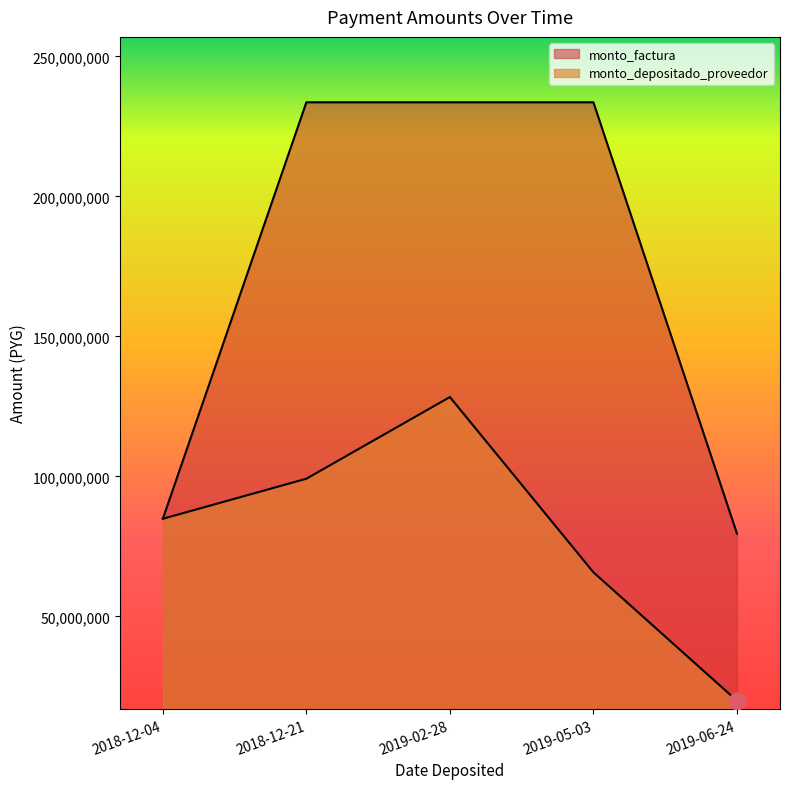

Reading right to left, what are all the values shown in this chart?

79629200	233624800	233624800	233624800	84892000